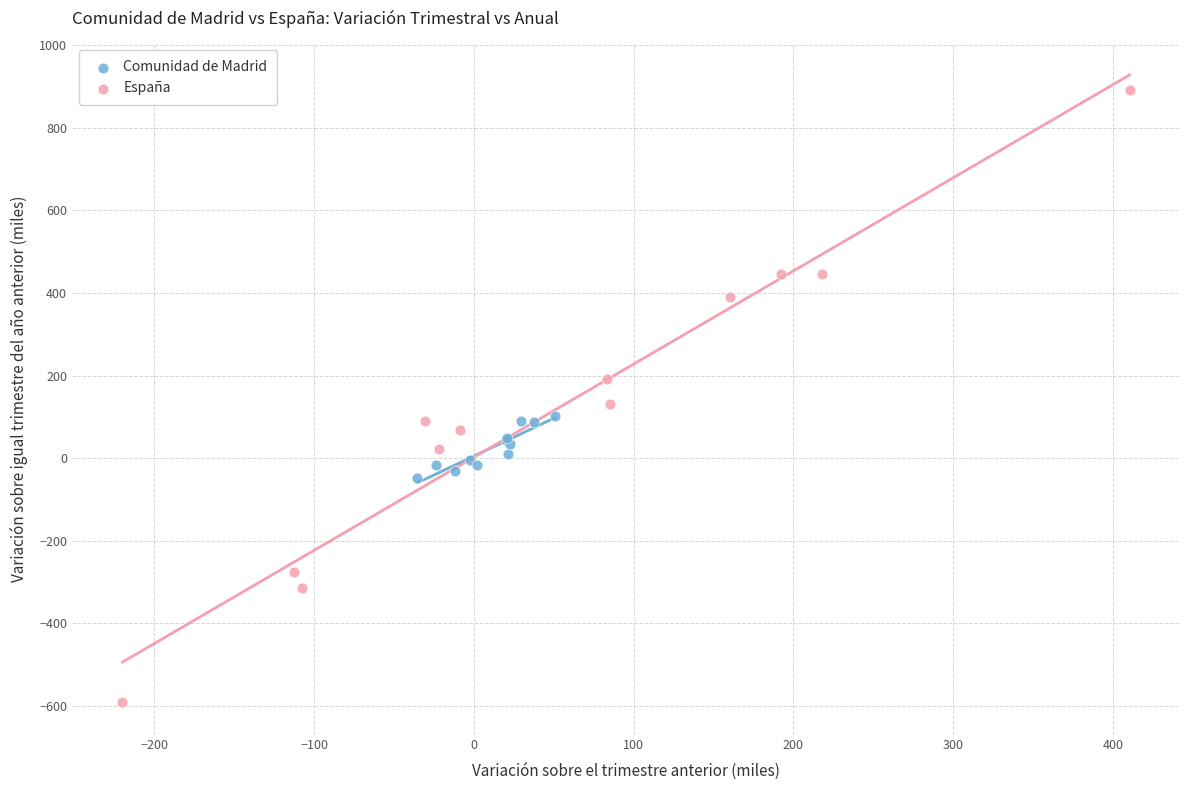

Which series reaches the minimum Y coordinate?

España